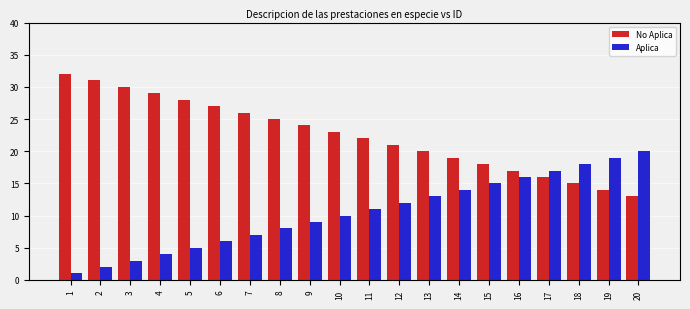

Which category has the lowest value across all series?

1